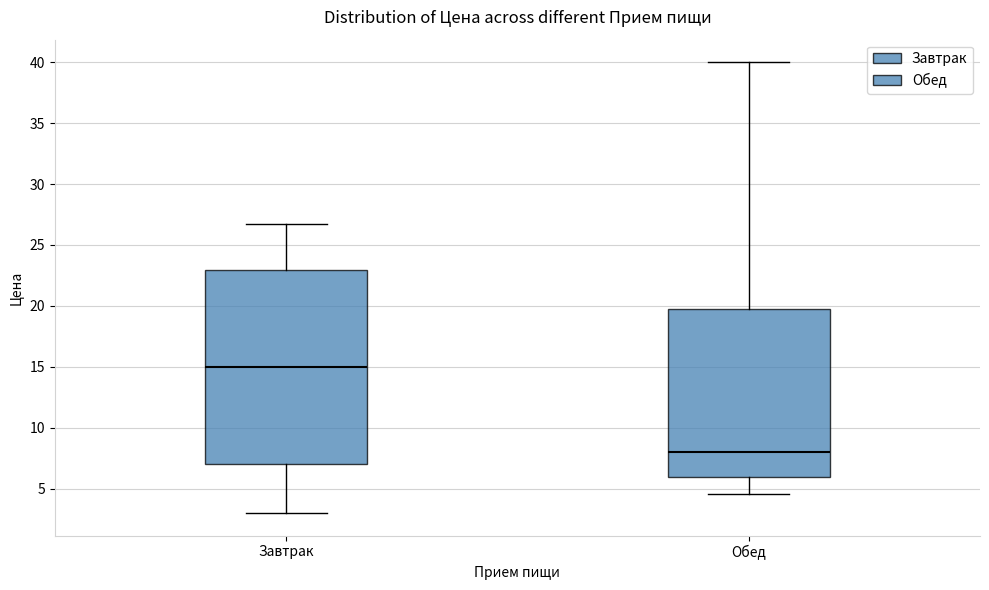

Comparing the boxes themselves (not the whiskers), which one is the tallest?

Завтрак